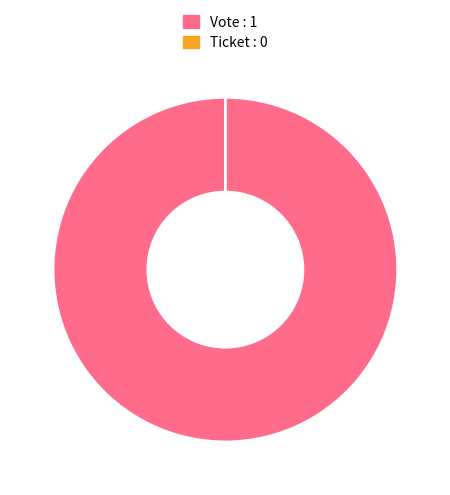

Which category has the biggest portion of the pie?

Vote